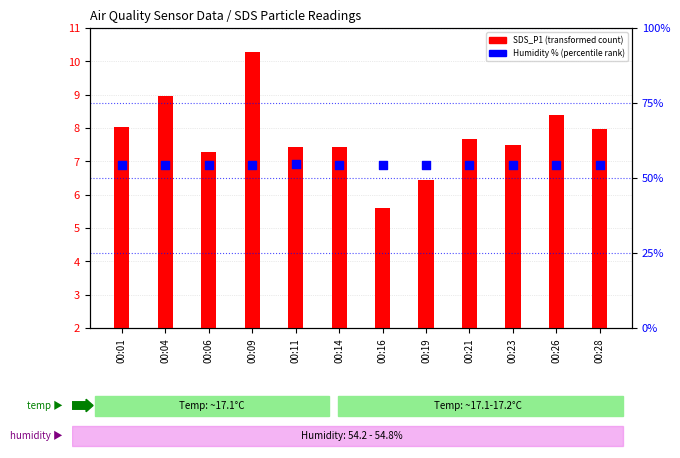

Is the value of SDS_P1 (transformed count) at 00:06 greater than the value of Humidity (percentile rank) at 00:21?

No